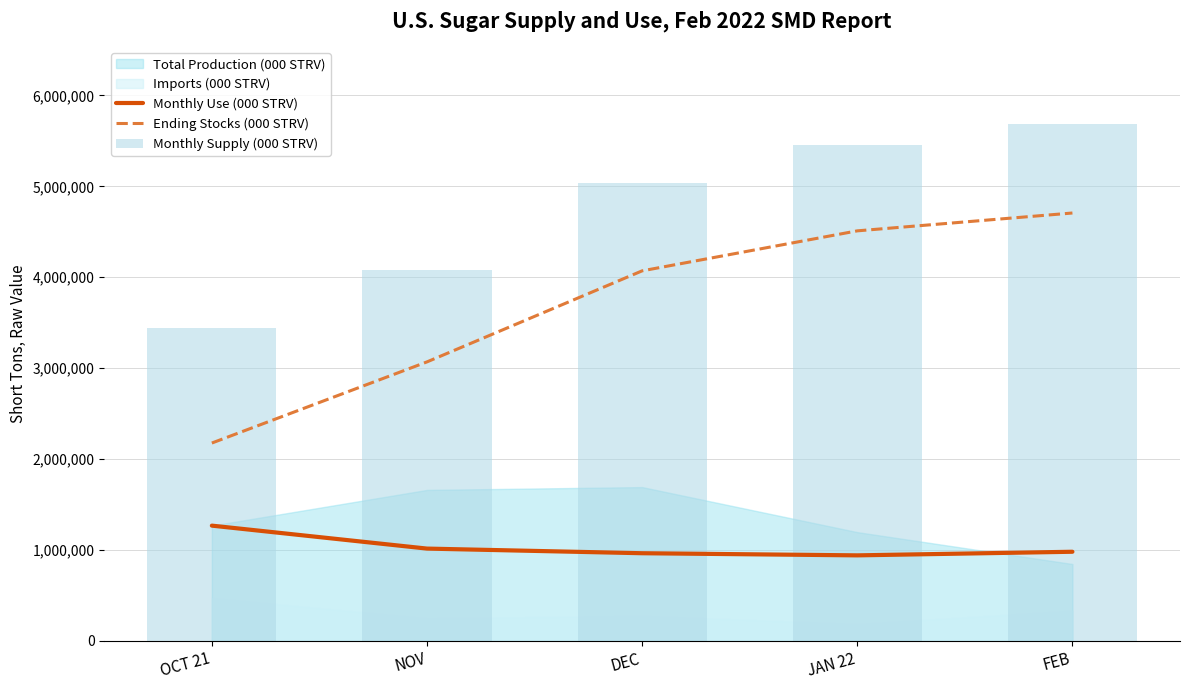

The value of Monthly Supply (000 STRV) at OCT 21 is 3442383. True or false?

True